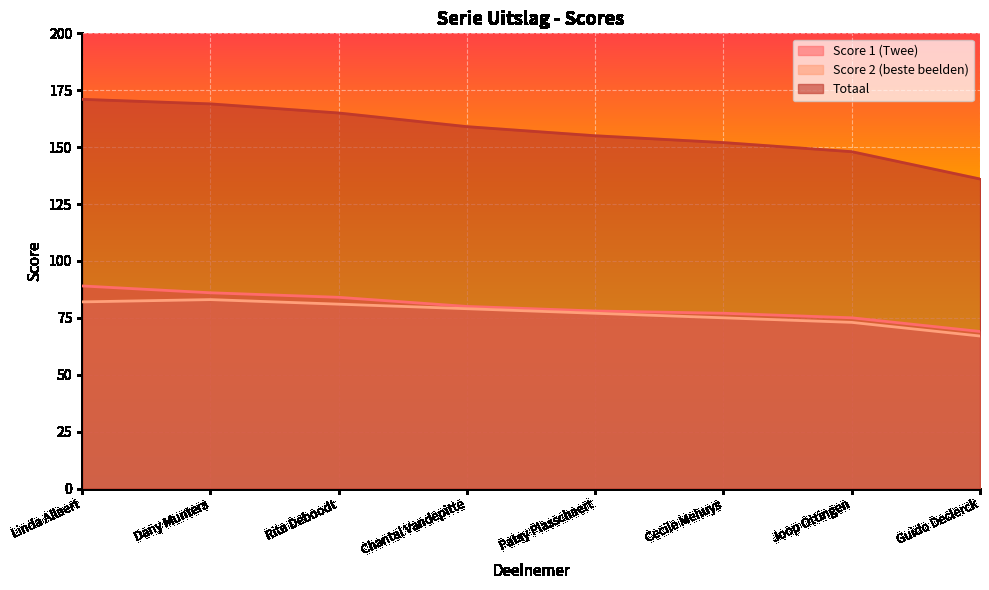

Rank the series at Cecile Mehuys from highest to lowest value.

Totaal, Score 1 (Twee), Score 2 (beste beelden)